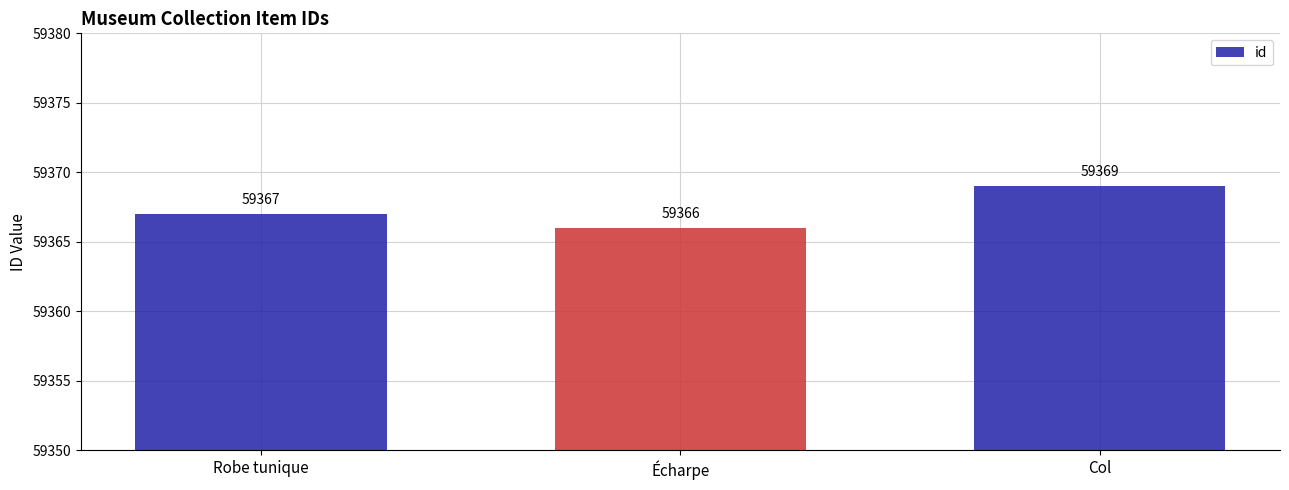

Reading left to right, transcribe all the data shown in this chart.

Robe tunique=59367	Écharpe=59366	Col=59369